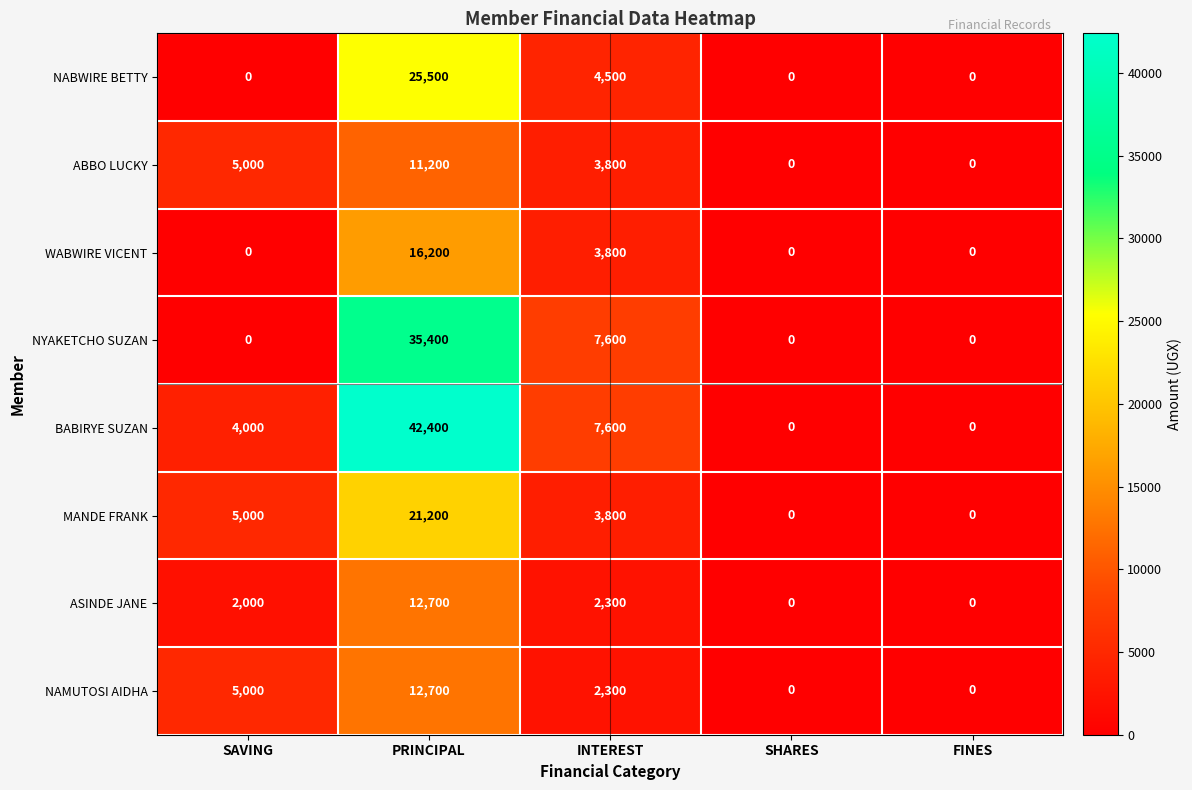

Count the number of categories in the chart.

5